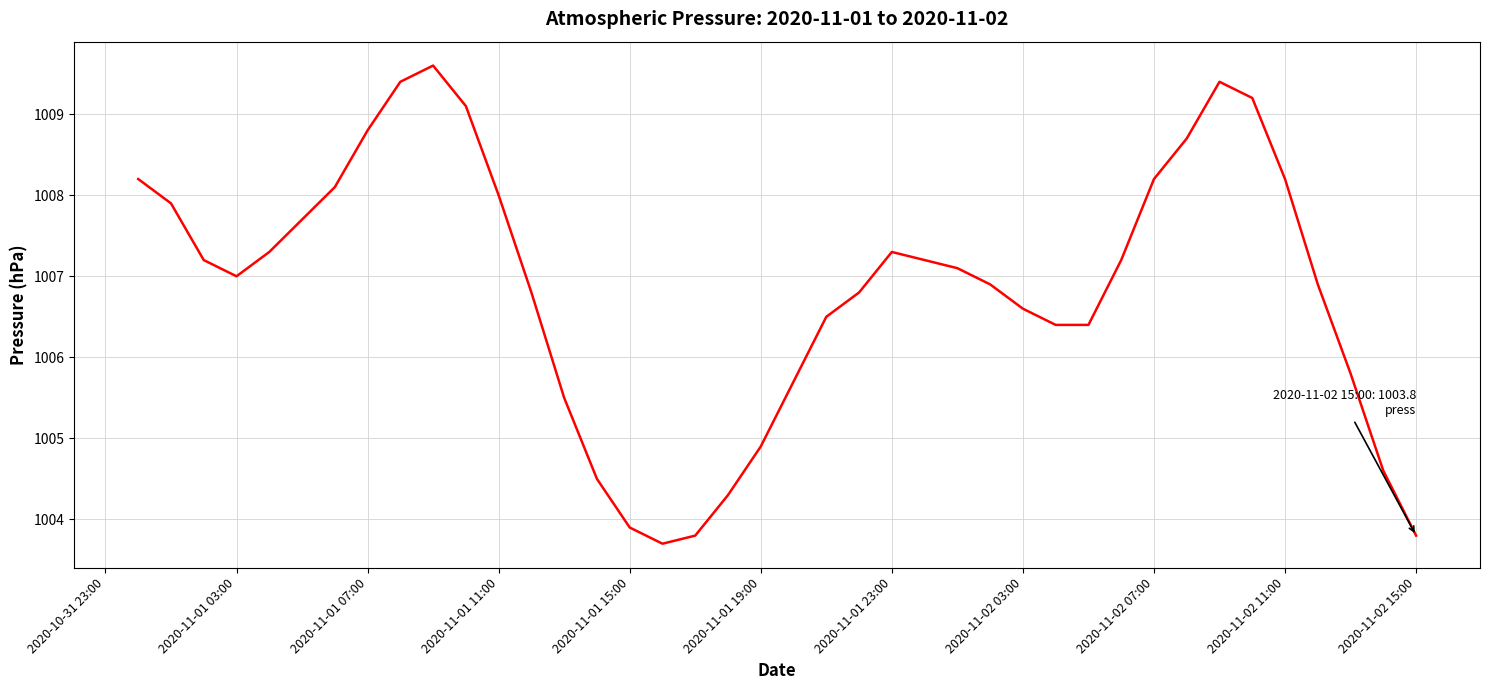

What is the maximum value shown in the chart?

1009.6